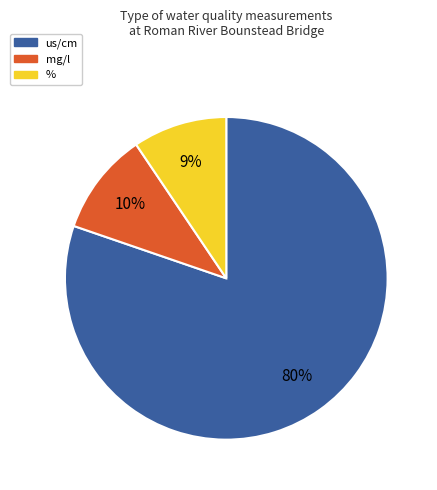

Is there any slice that represents more than half of the pie?

Yes